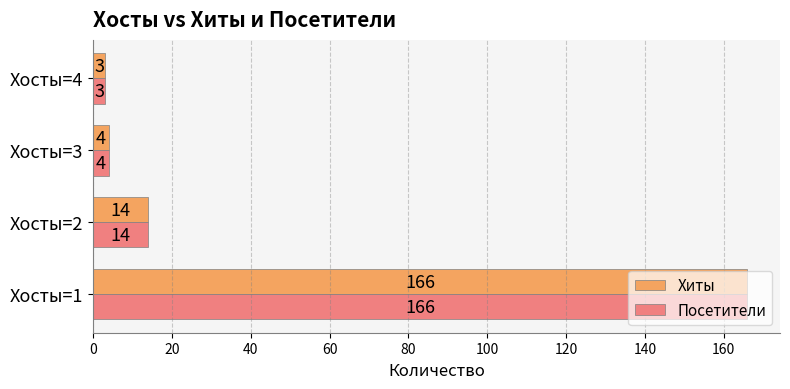

Count the number of data series in this chart.

2